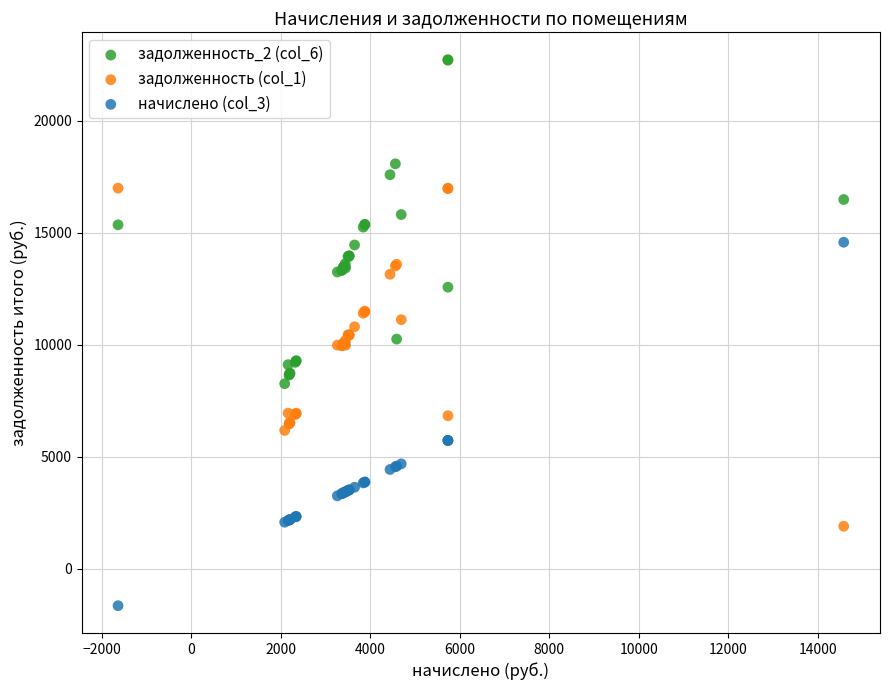

What is the X range (max minus min) for the scatter plot?

16215.7